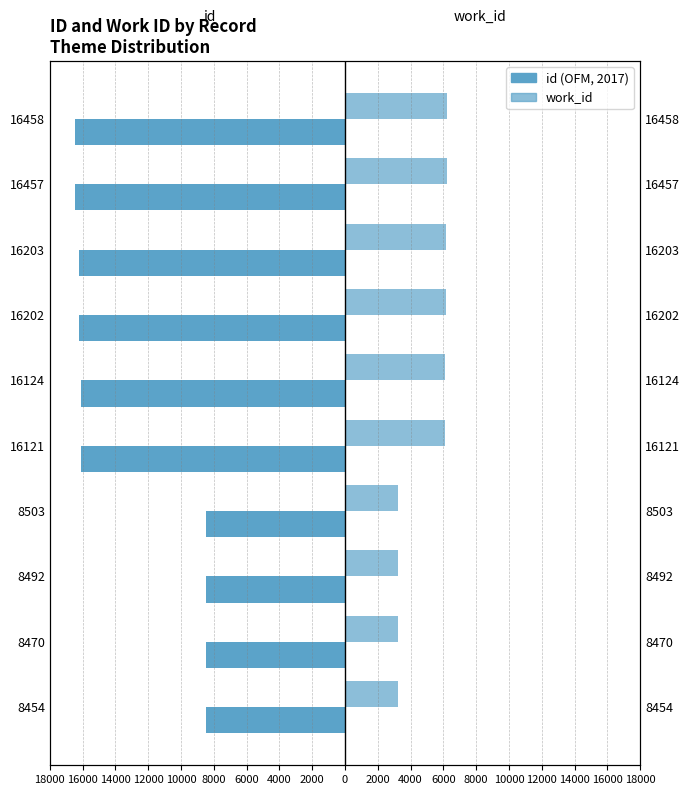

Does the chart contain any negative values?

Yes